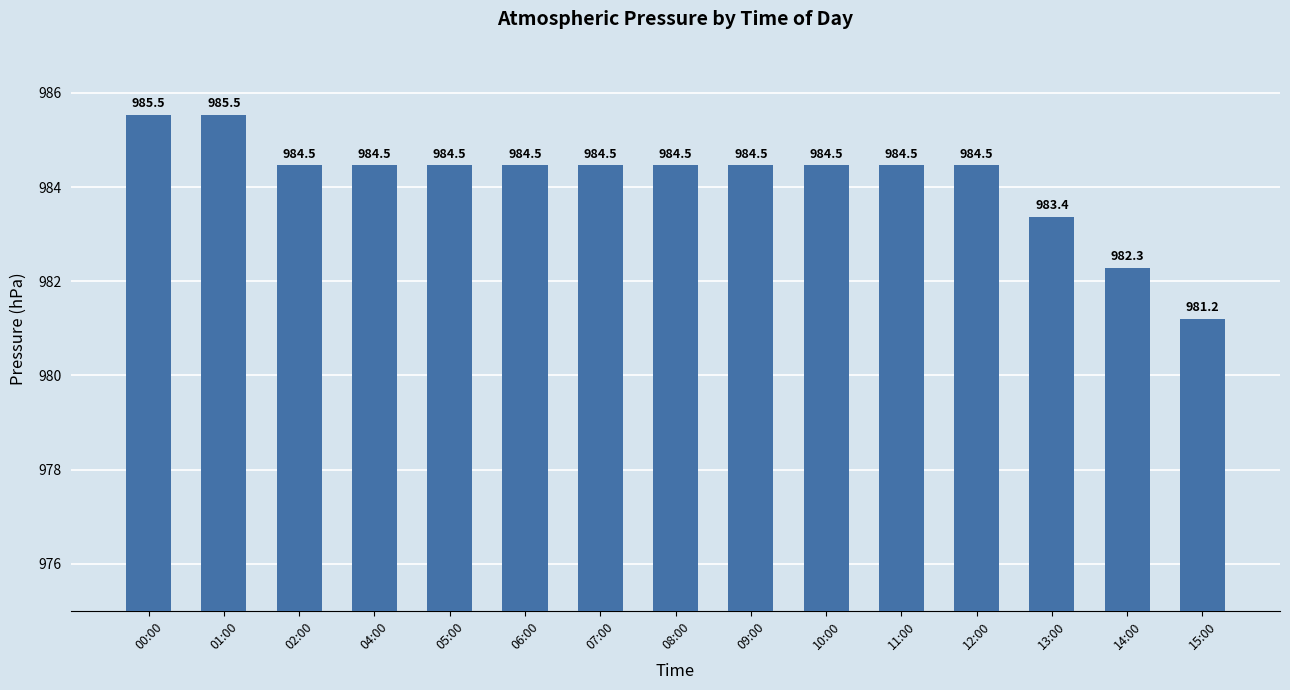

How many bars are there in total?

15